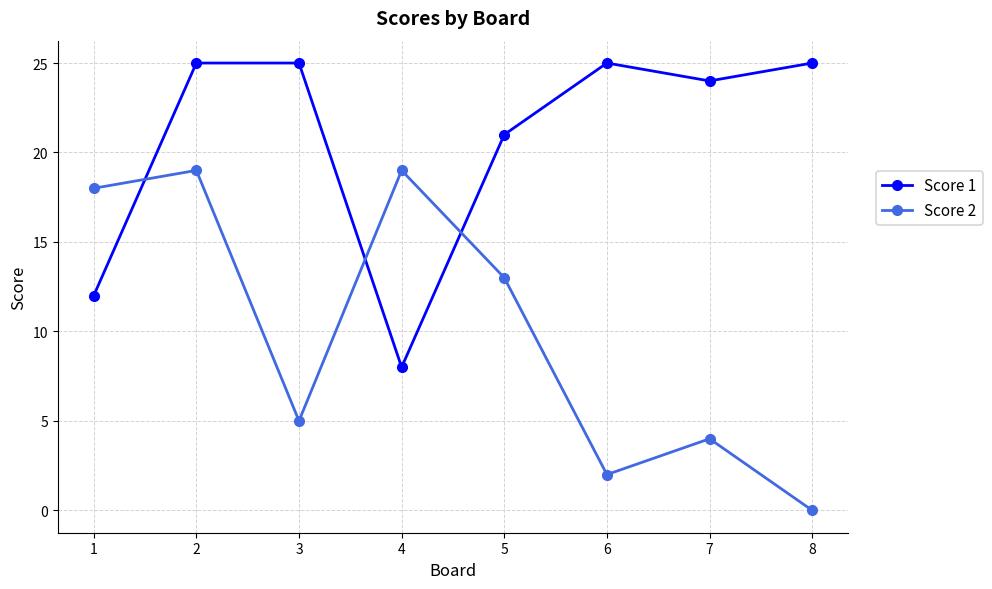

Which series has the largest total across all categories?

Score 1